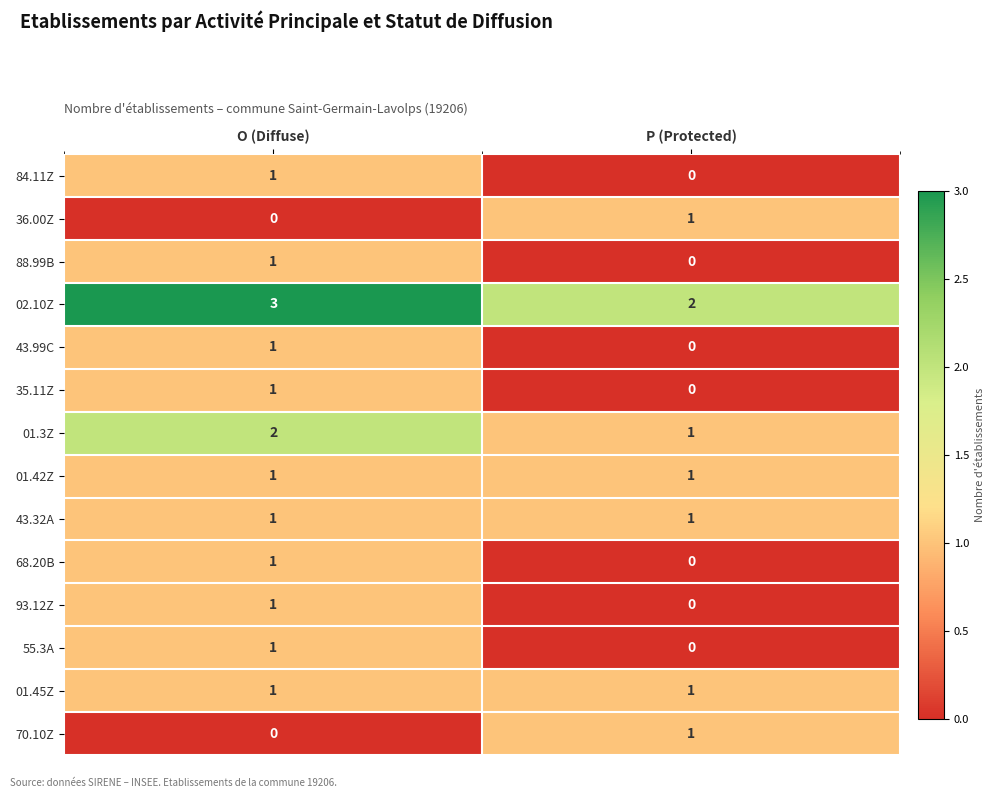

True or false: 36.00Z has a value of 1 at P (Protected).

True